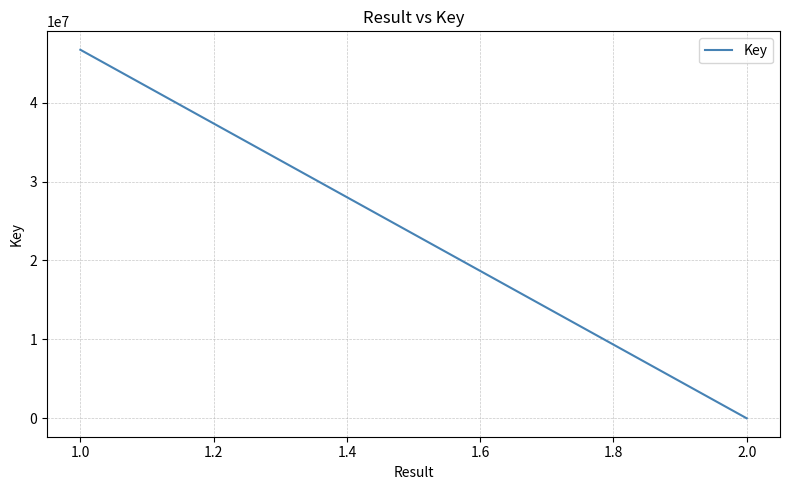

Is this an area chart (filled region under the line)?

No